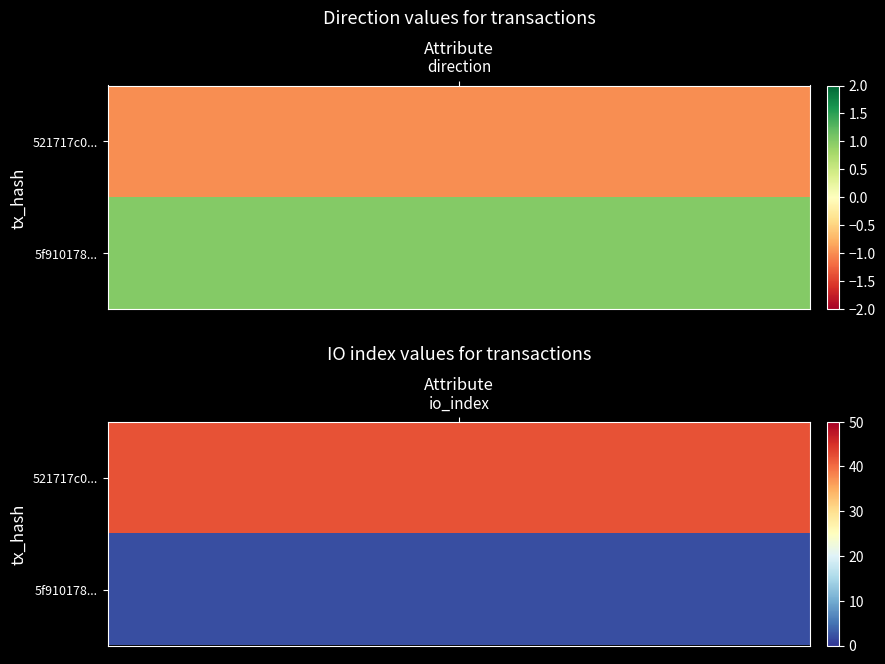

How many data points in 521717c080e96be8390b852c808396ca378e72a are less than 42?

1